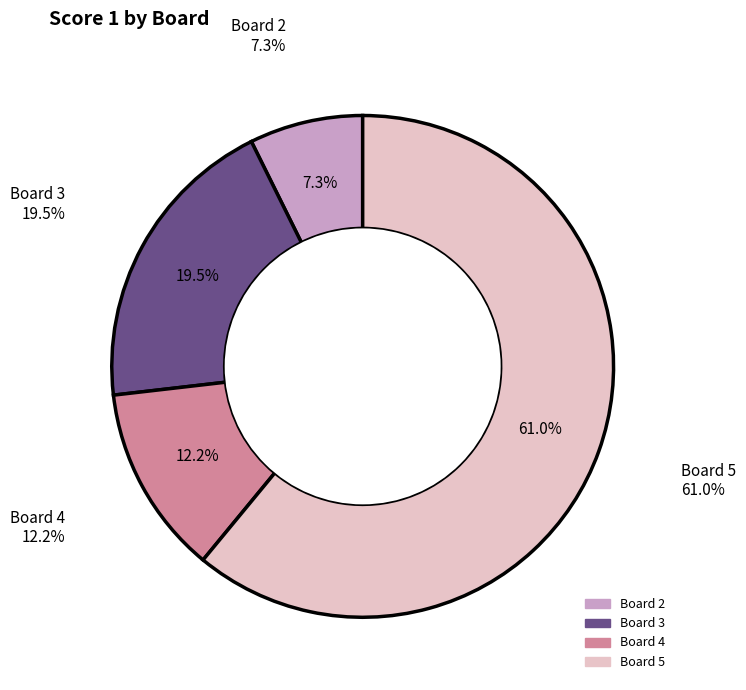

How much of the chart is everything except 2?

92.7%